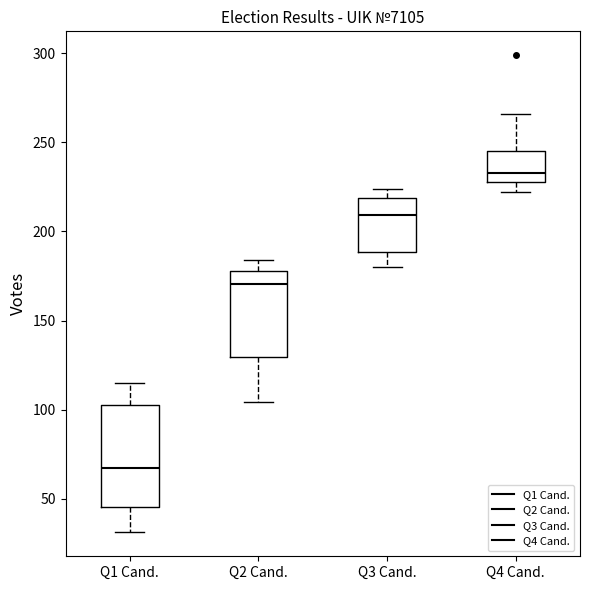

Which box has the highest median line?

Q4 Cand.